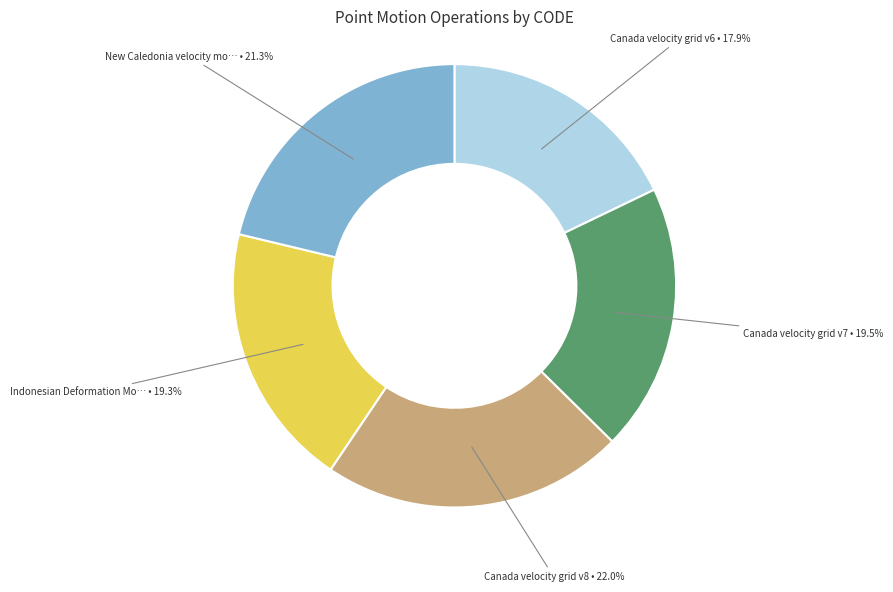

Does any single category account for the majority?

No